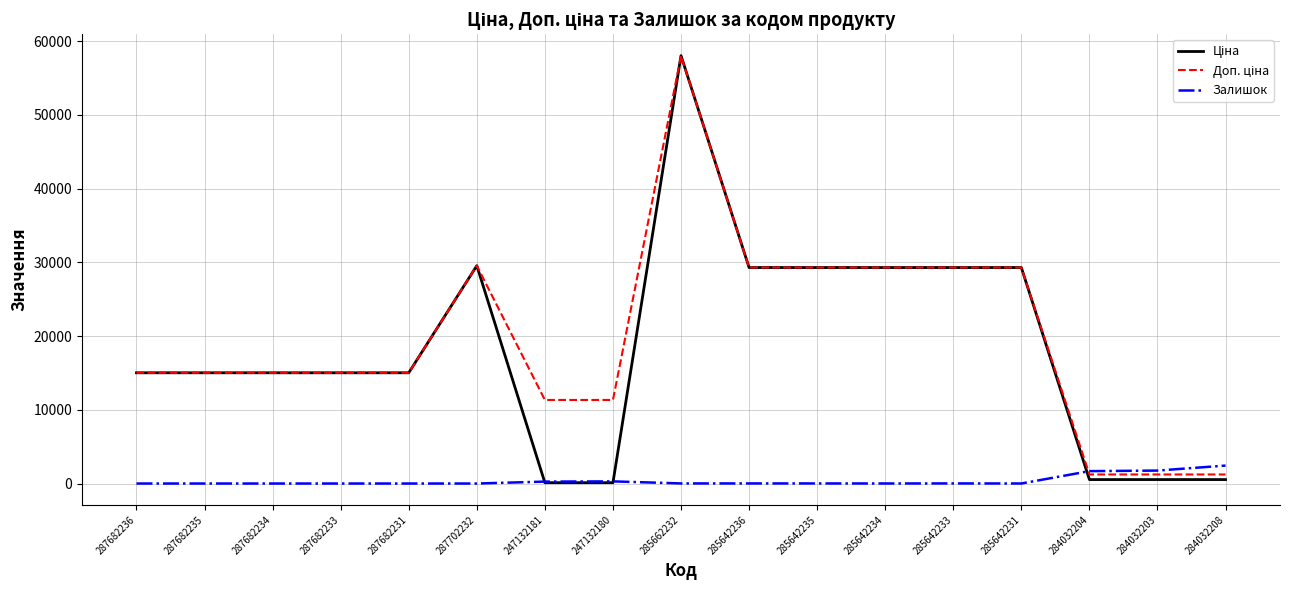

At which category does the chart reach its peak across all series?

285662232